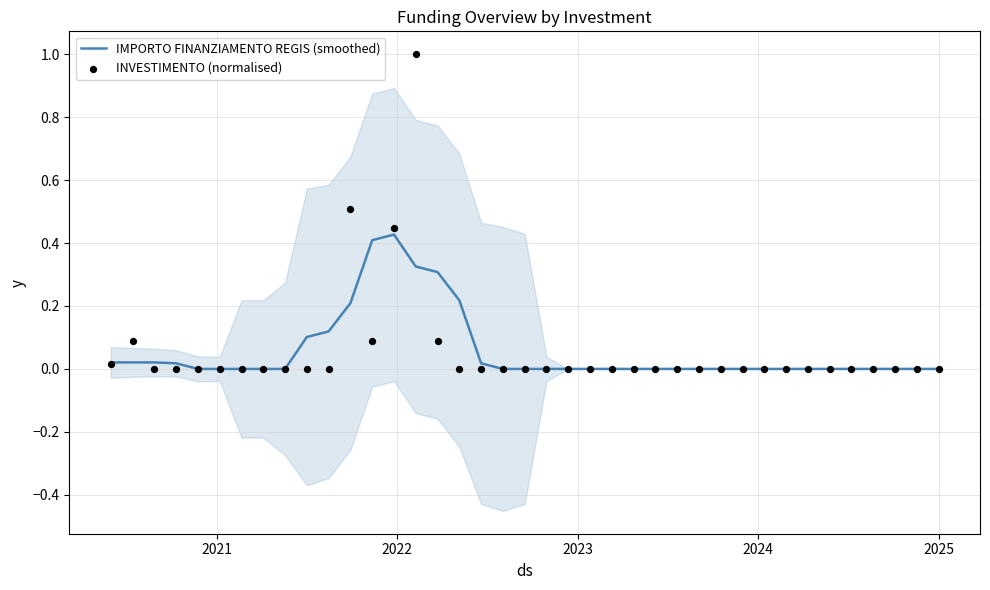

Is the value of IMPORTO FINANZIAMENTO REGIS (smoothed) at 28 greater than the value of INVESTIMENTO (normalised) at 2020?

No